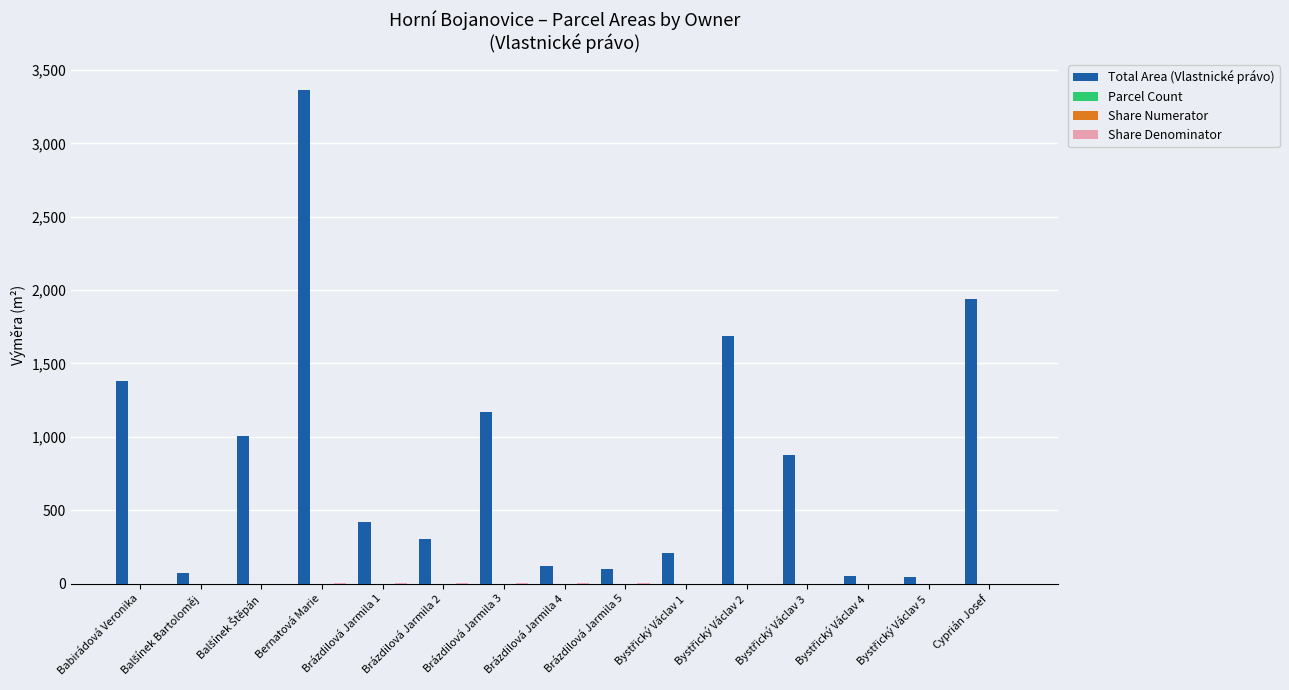

Which series has the largest total across all categories?

Total Area (Vlastnické právo)